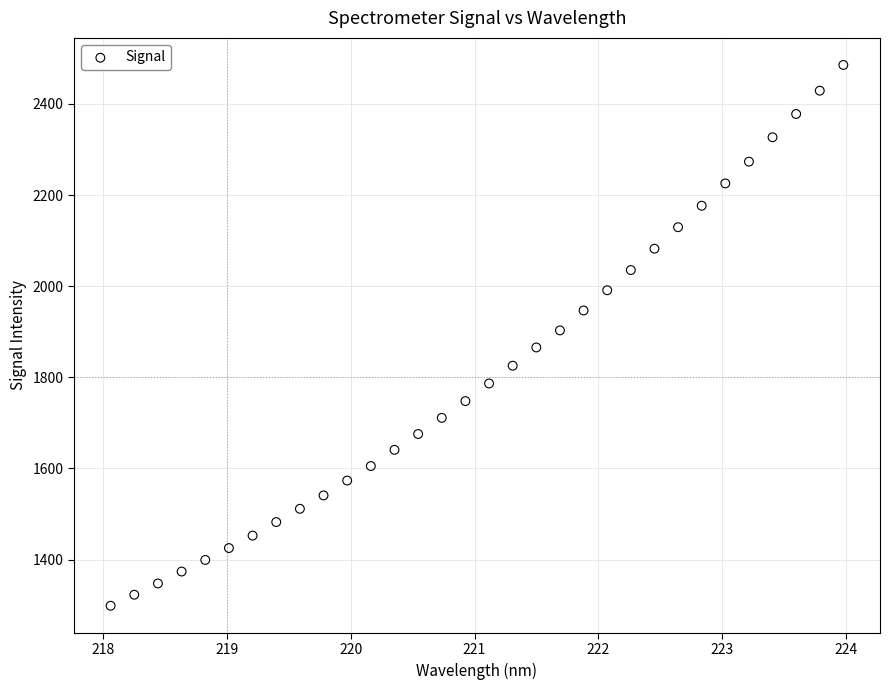

What is the range of Y values (max minus min)?

1187.2